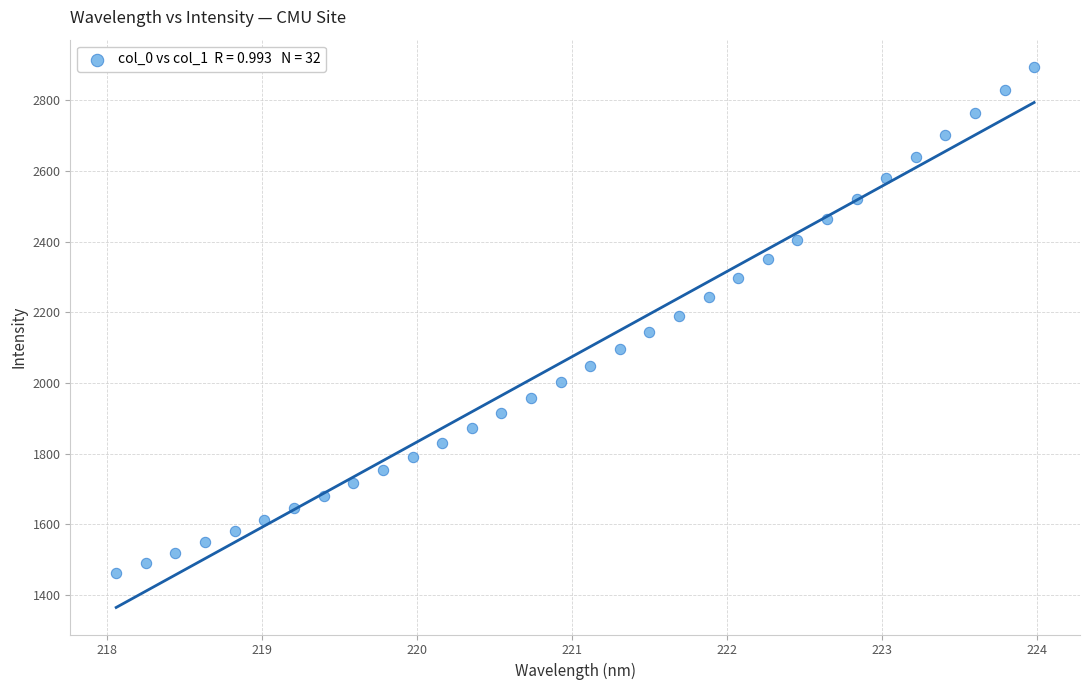

What is the range of Y values (max minus min)?

1432.1